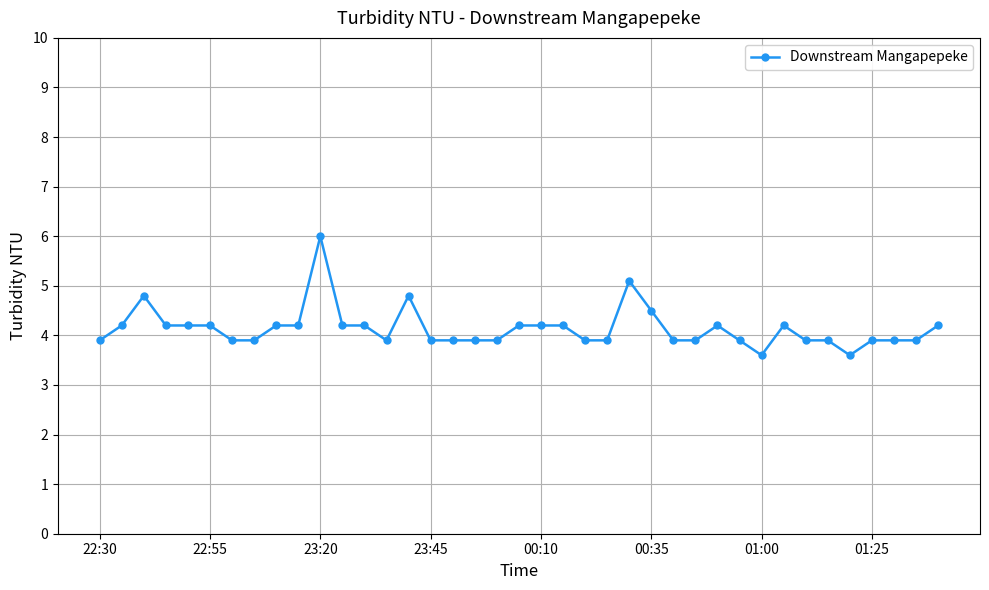

What is the greatest value displayed?

6.0